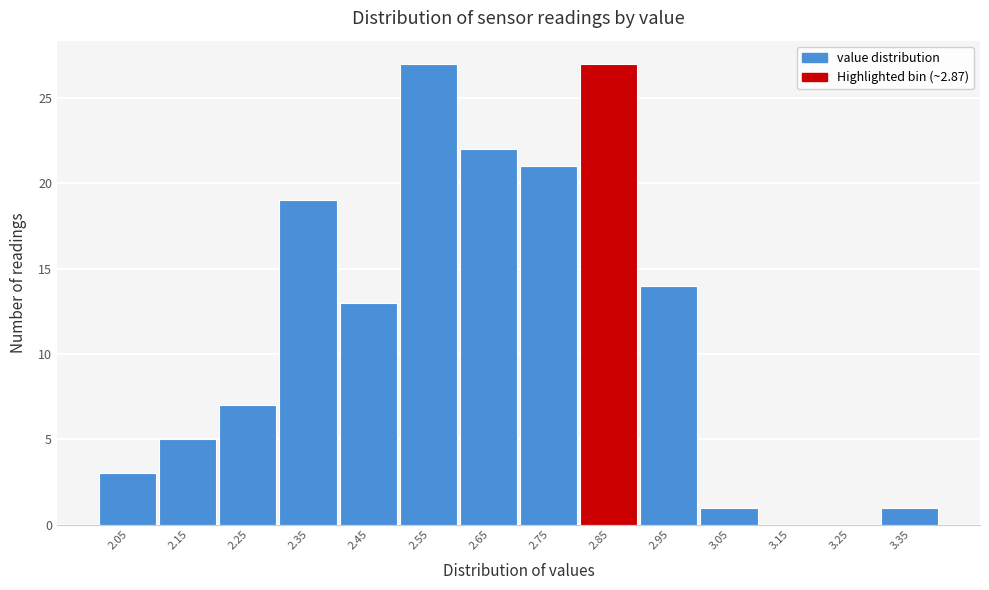

Reading left to right, what are all the values shown in this chart?

2.05=3	2.15=5	2.25=7	2.35=19	2.45=13	2.55=27	2.65=22	2.75=21	2.85=27	2.95=14	3.05=1	3.15=0	3.25=0	3.35=1